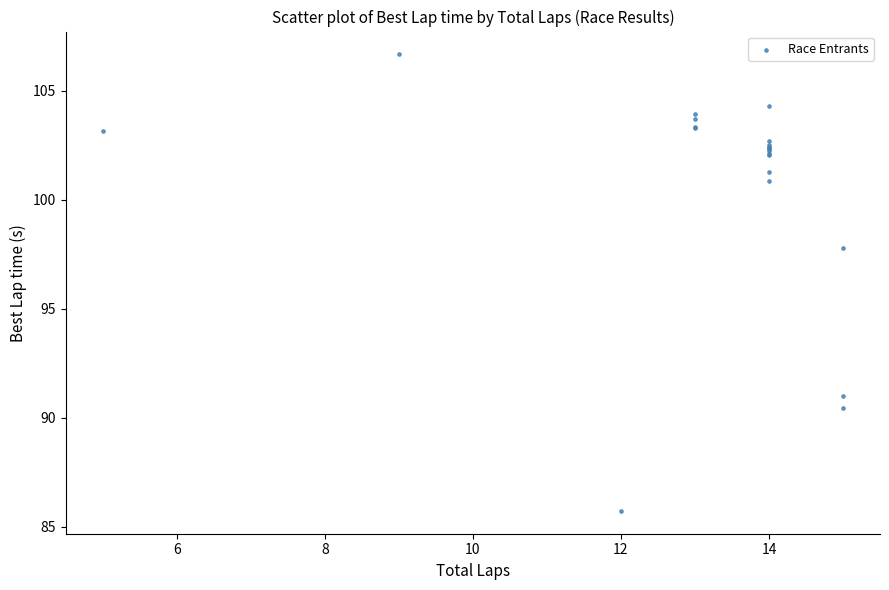

What Y value in the scatter plot is closest to 96?

97.8